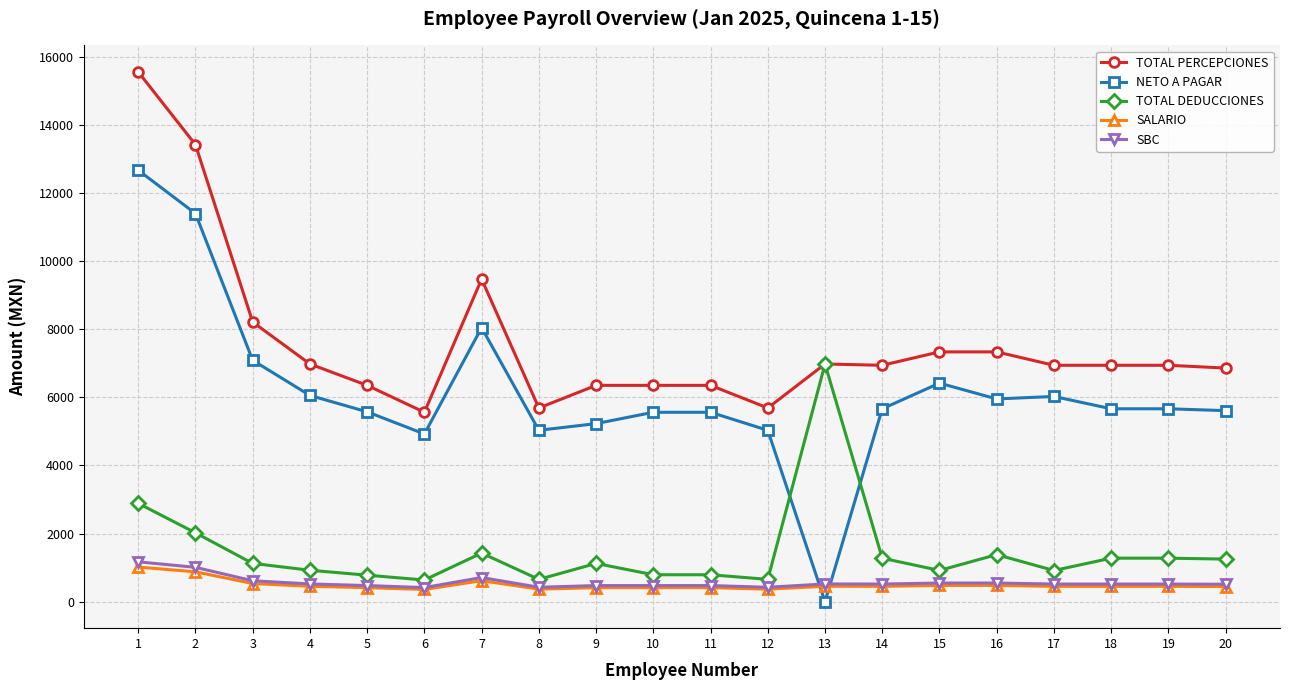

True or false: NETO A PAGAR and TOTAL PERCEPCIONES intersect in this chart.

False